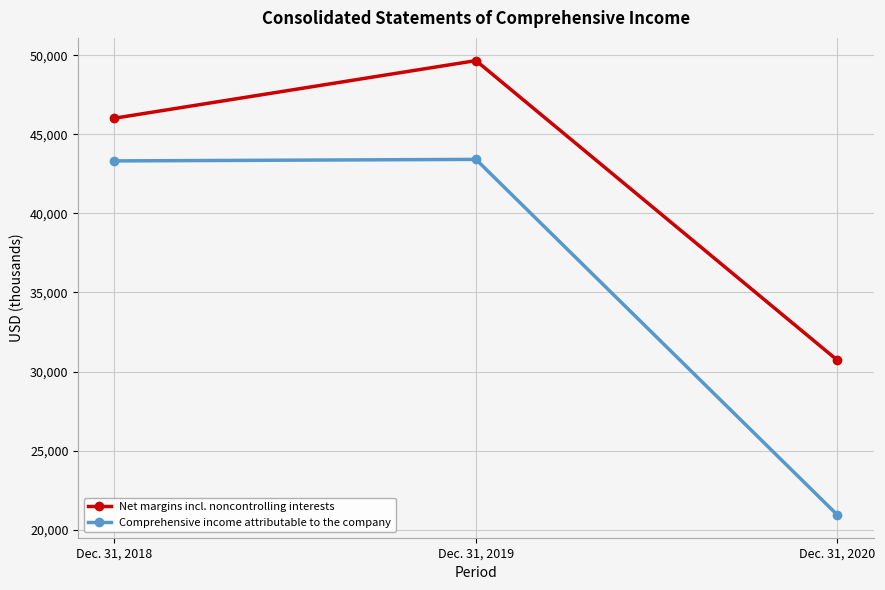

What is the value of the Comprehensive income attributable to the company point at the 2nd from the left?

43416